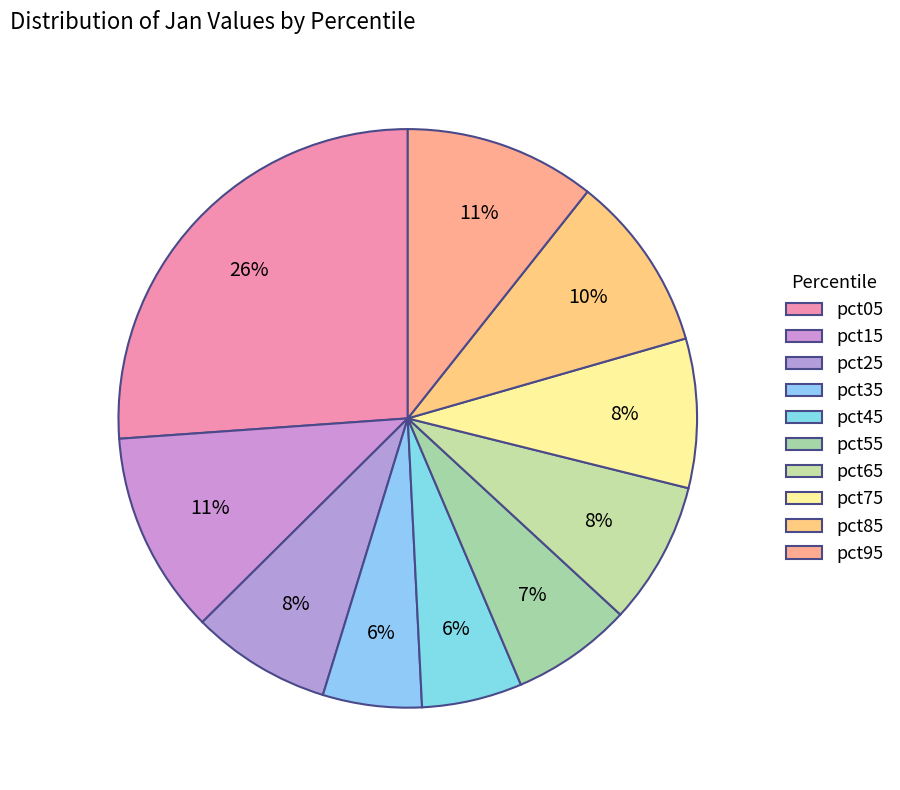

How many slices are in this pie chart?

10